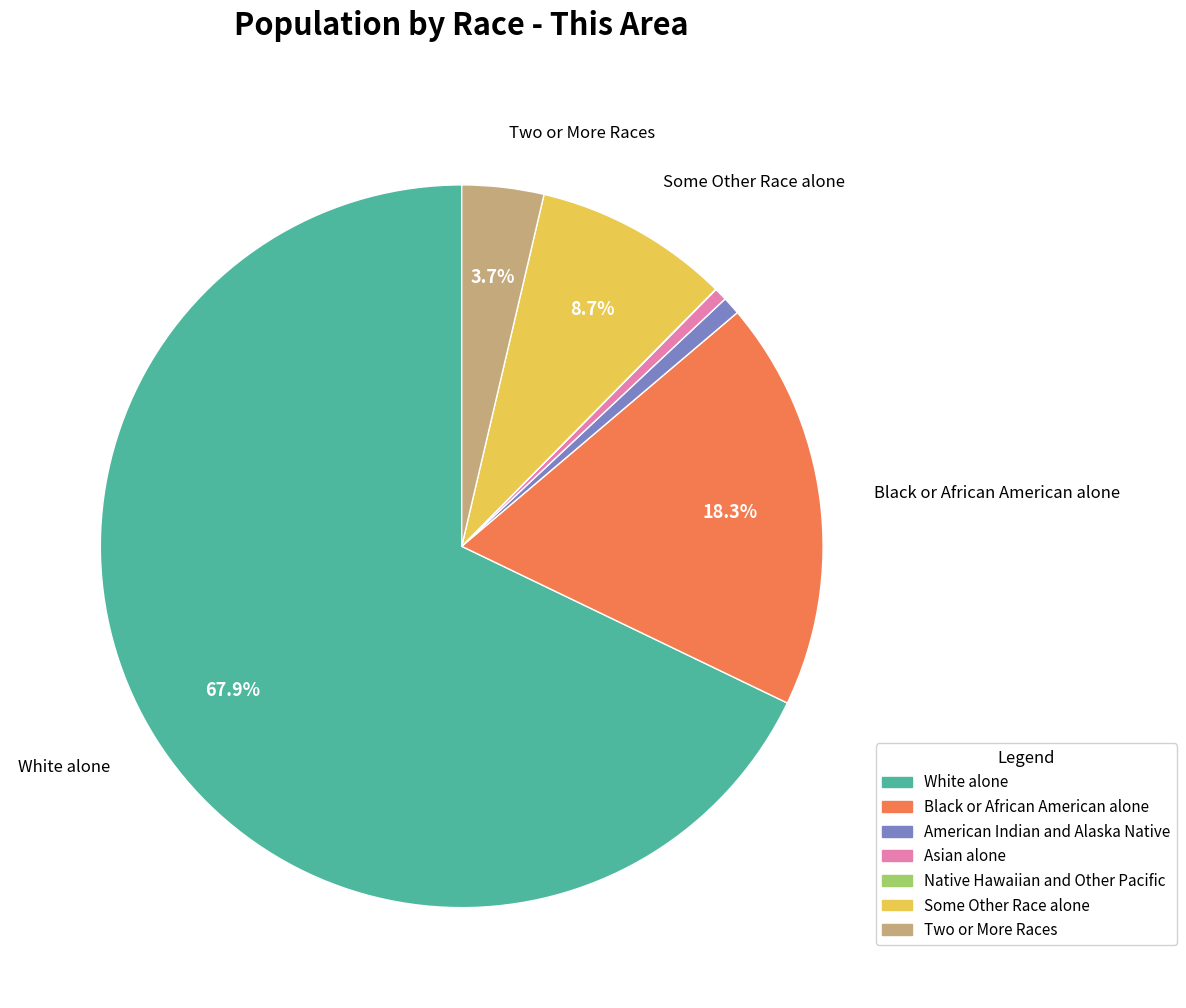

Which has a higher value, Black or African American alone or Asian alone?

Black or African American alone